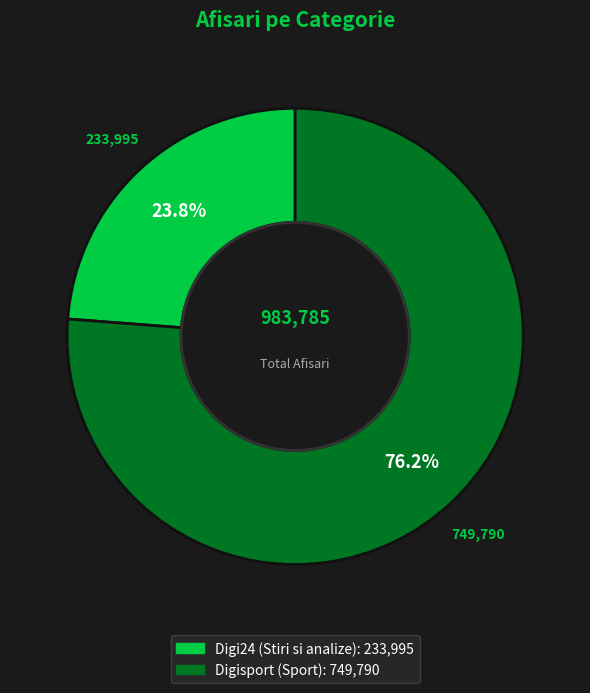

What is the ratio of the value at Digisport (Sport) to the value at Digi24 (Stiri si analize)?

3.2